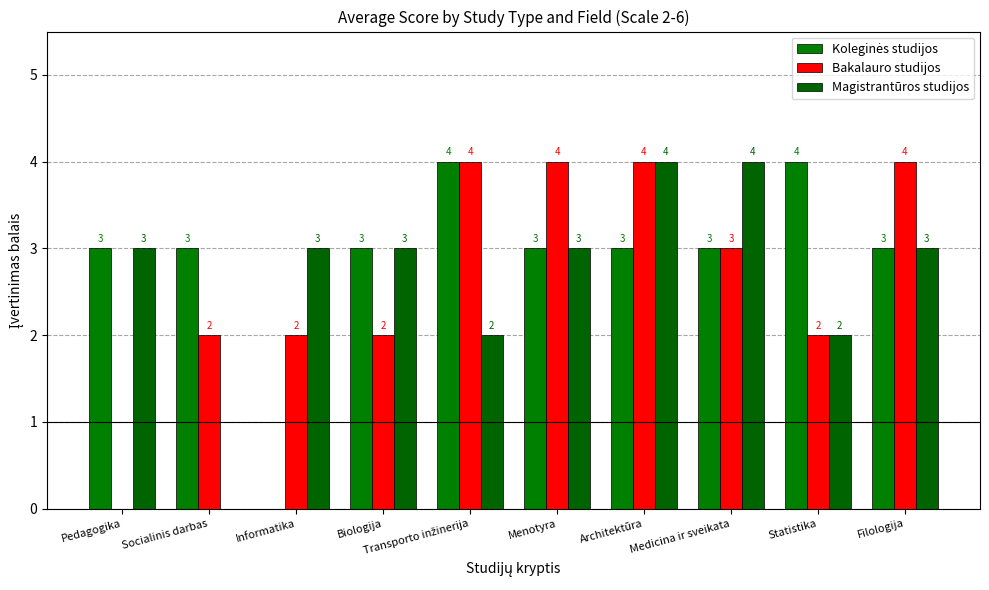

What is the average value of the Magistrantūros studijos series?

3